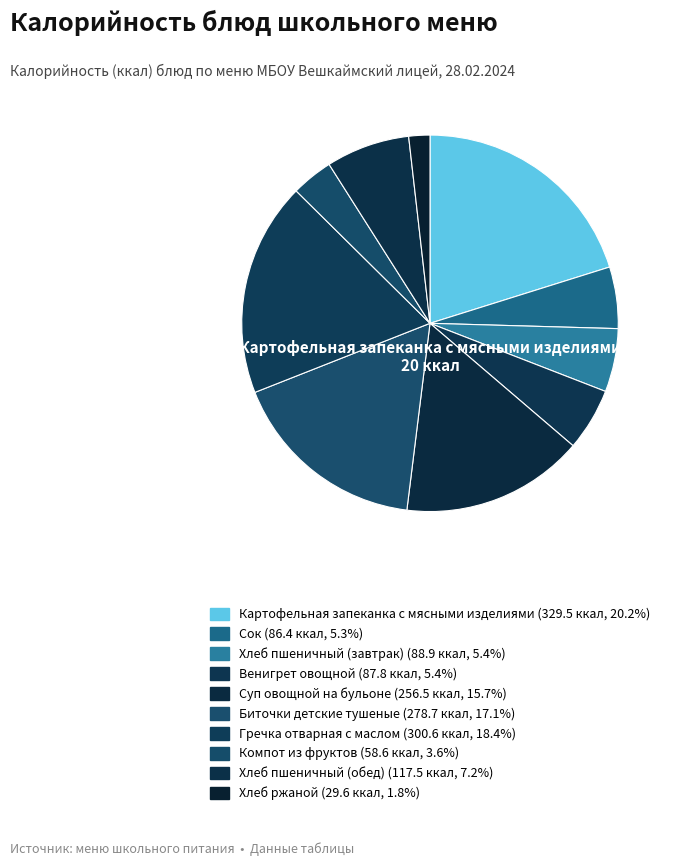

How many segments does this pie chart have?

10